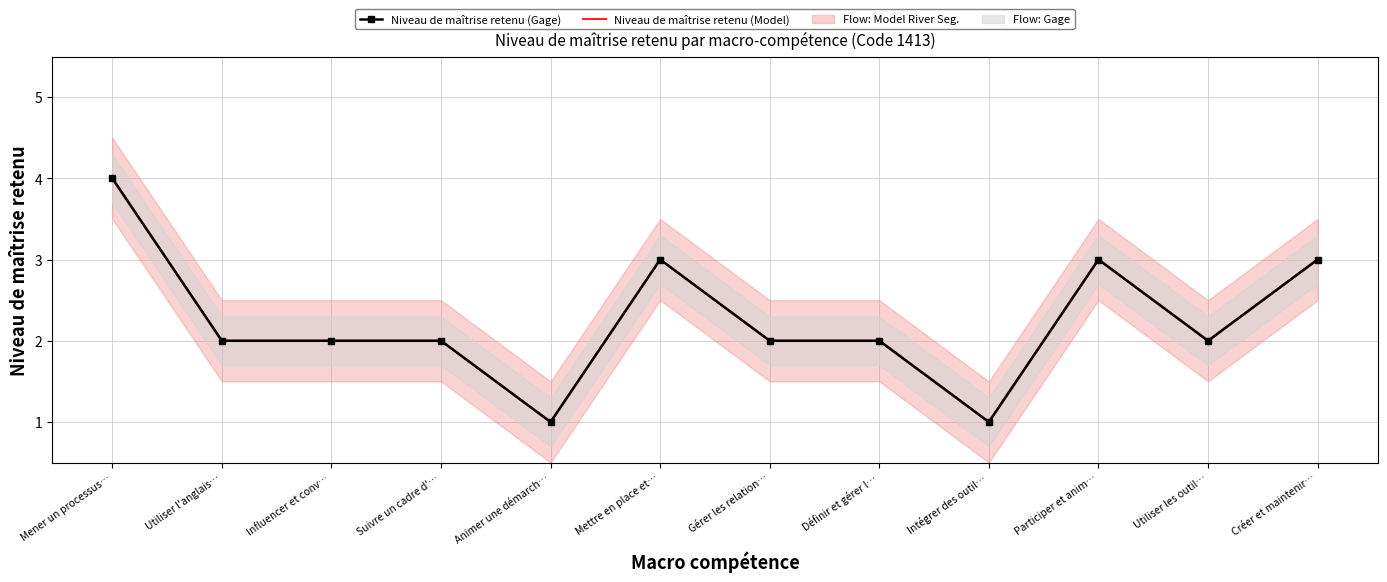

Is it true that Niveau de maîtrise retenu (Gage) equals 3 at Utiliser l'anglais…?

False